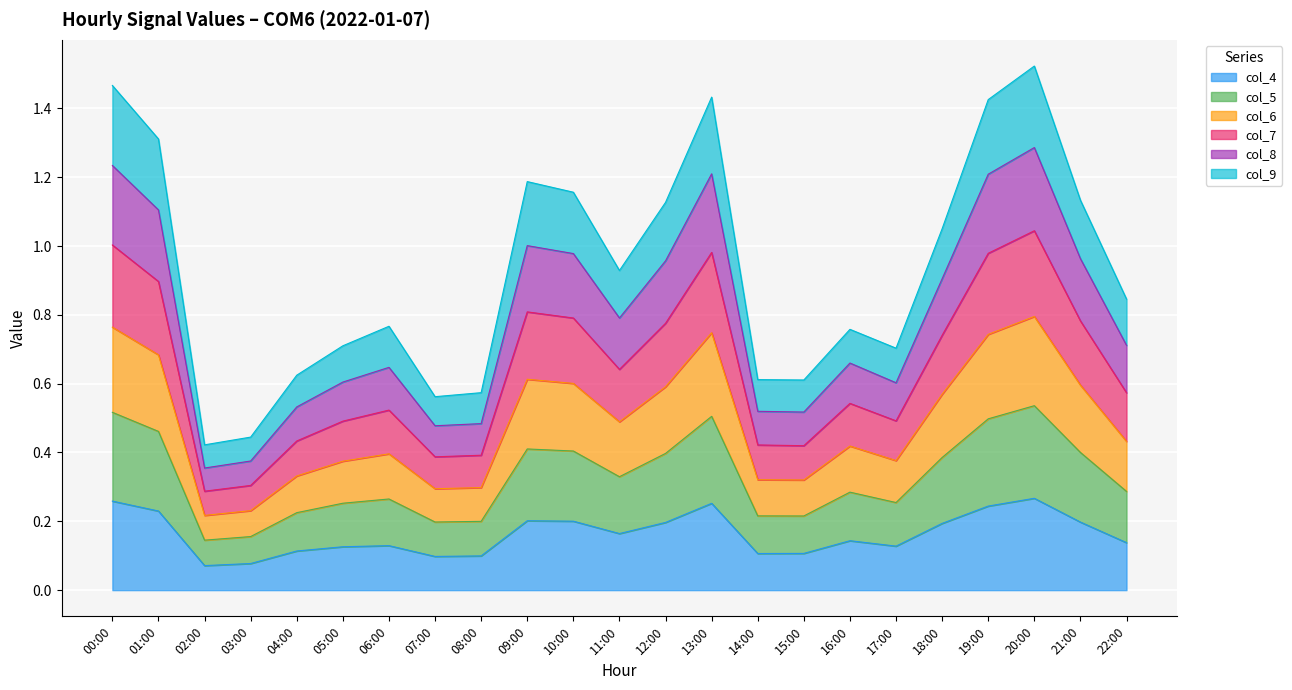

At which label is col_7 closest to 0?

02:00